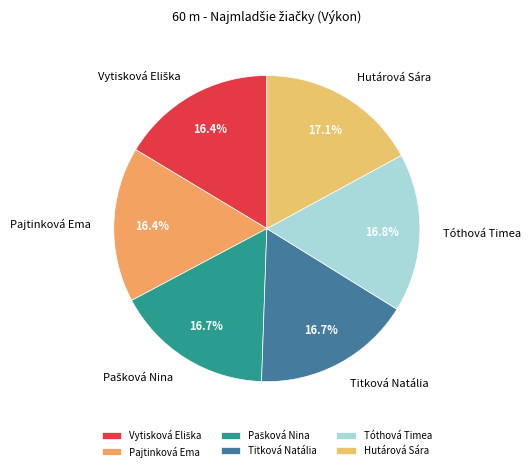

What percentage is NOT represented by Hutárová Sára?

82.9%